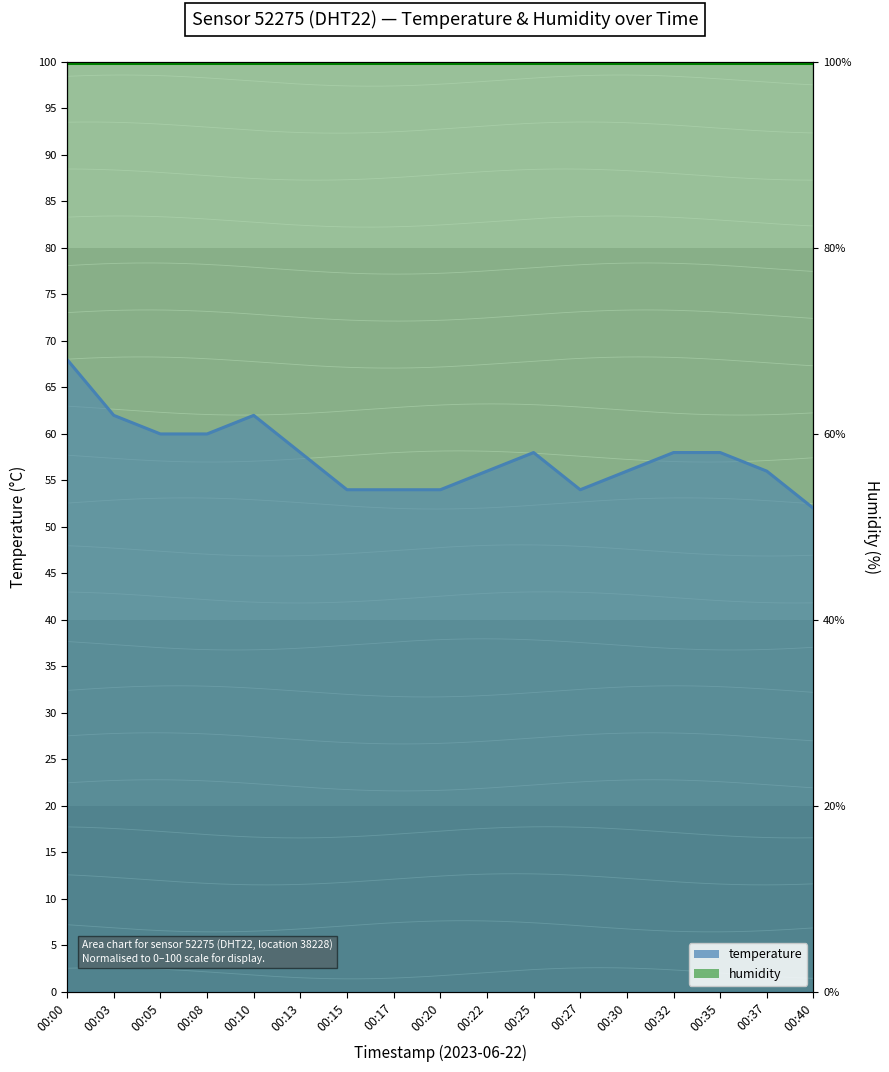

What are all the series names shown in the legend?

temperature, humidity